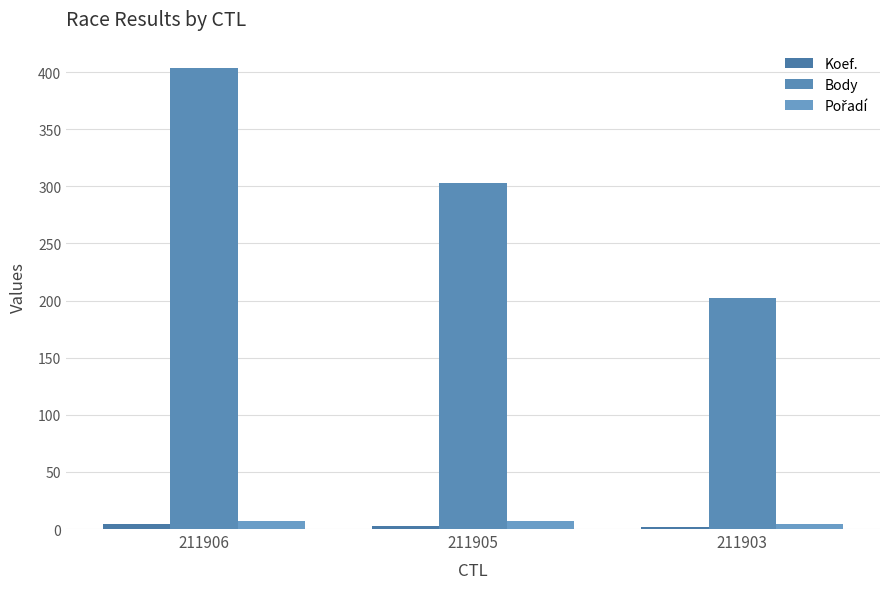

At which category is the sum across all series the highest?

211906